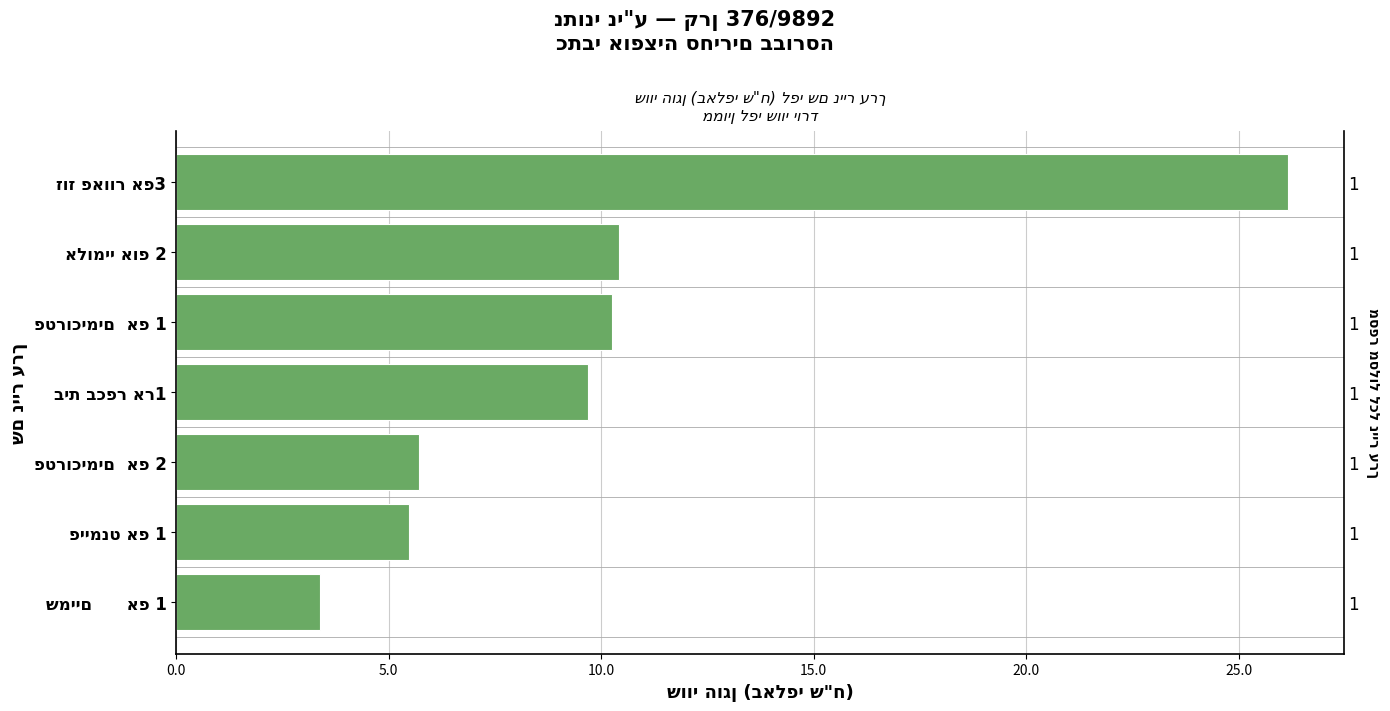

How many distinct data groups are displayed?

1